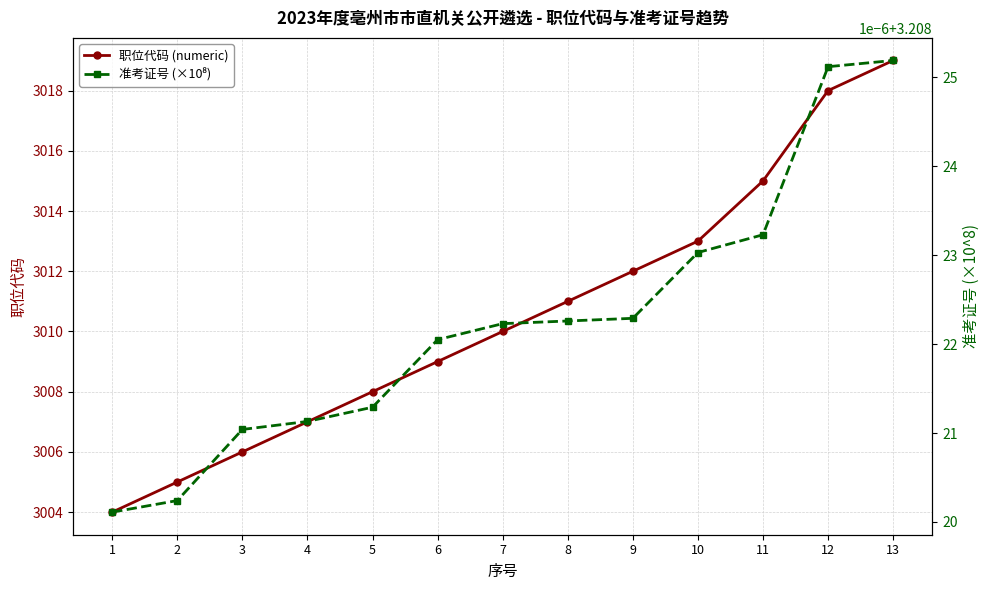

What is the maximum value for 职位代码 (numeric)?

3019